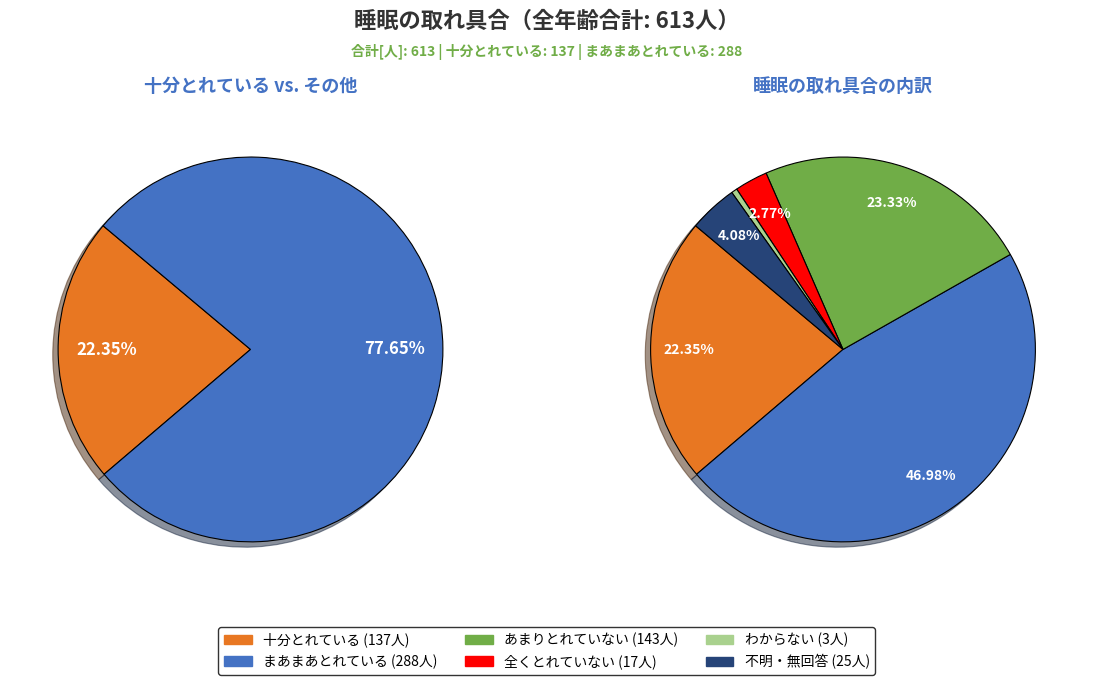

Count the number of slices in the pie.

6